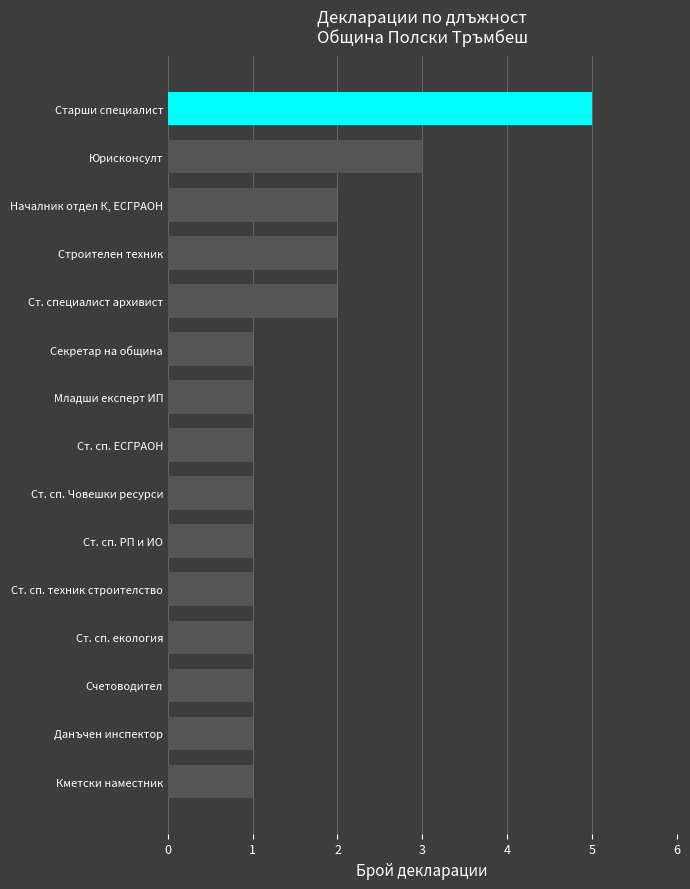

Approximately how many times larger is the value at Ст. сп. РП и ИО compared to Ст. сп. екология?

1.0